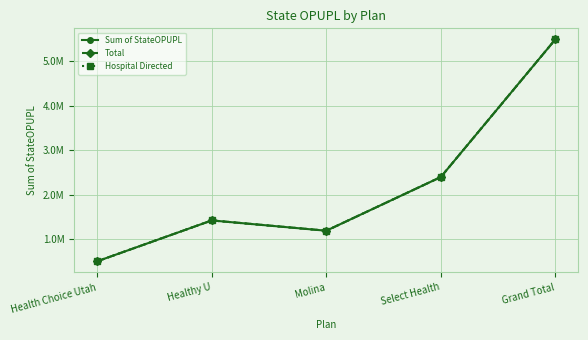

Does the chart have visible grid lines?

Yes